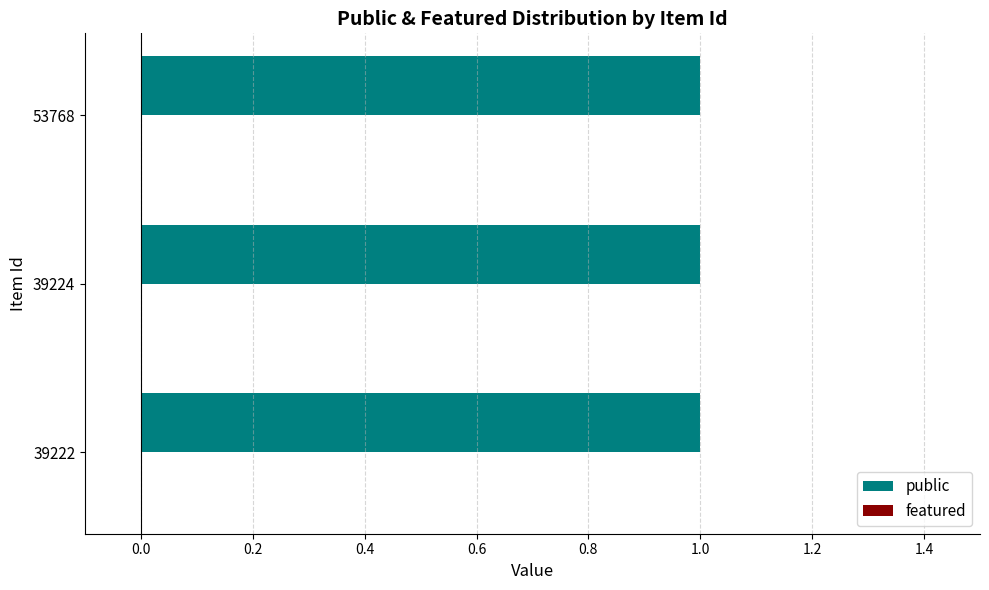

Rank the series by their maximum value, from highest to lowest.

public, featured